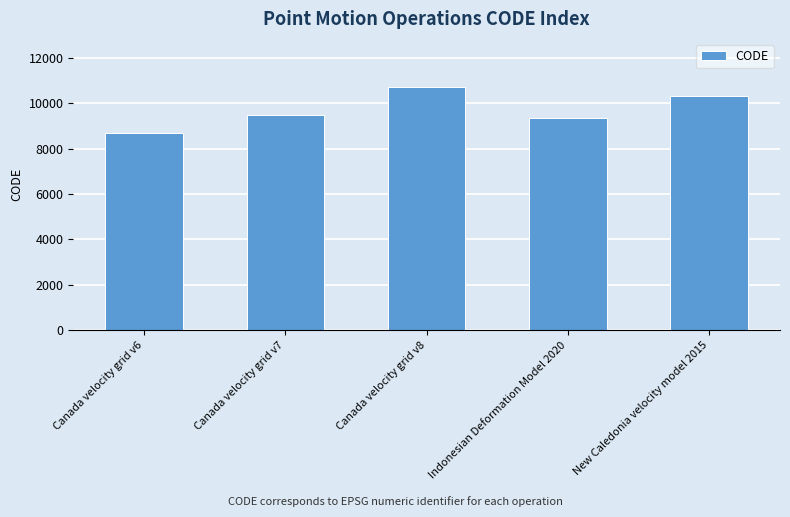

What is the change in value from Canada velocity grid v7 to Indonesian Deformation Model 2020?

-108